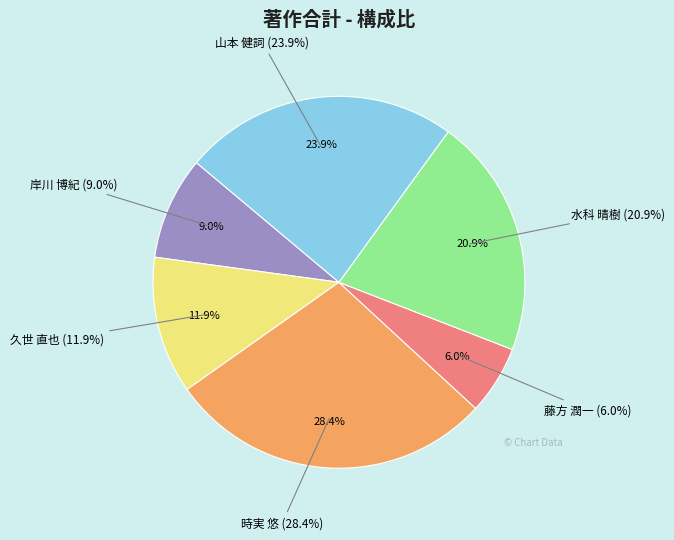

To the nearest percent, what is the combined percentage of 山本 健詞 and 水科 晴樹?

45%